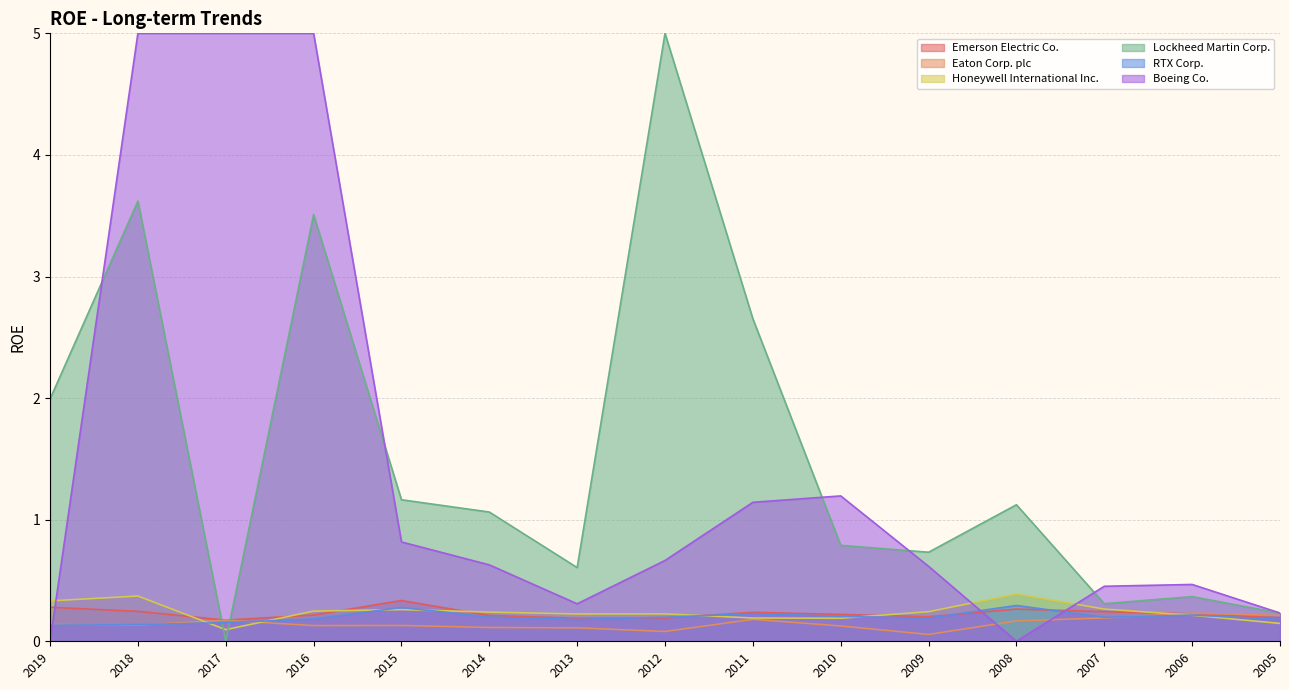

How many intersections are there between Eaton Corp. plc and Emerson Electric Co.?

1